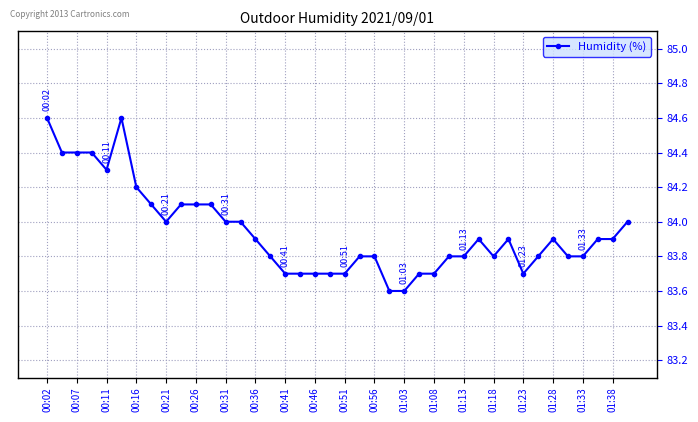

True or false: the data has more than 1 interior local peaks.

True